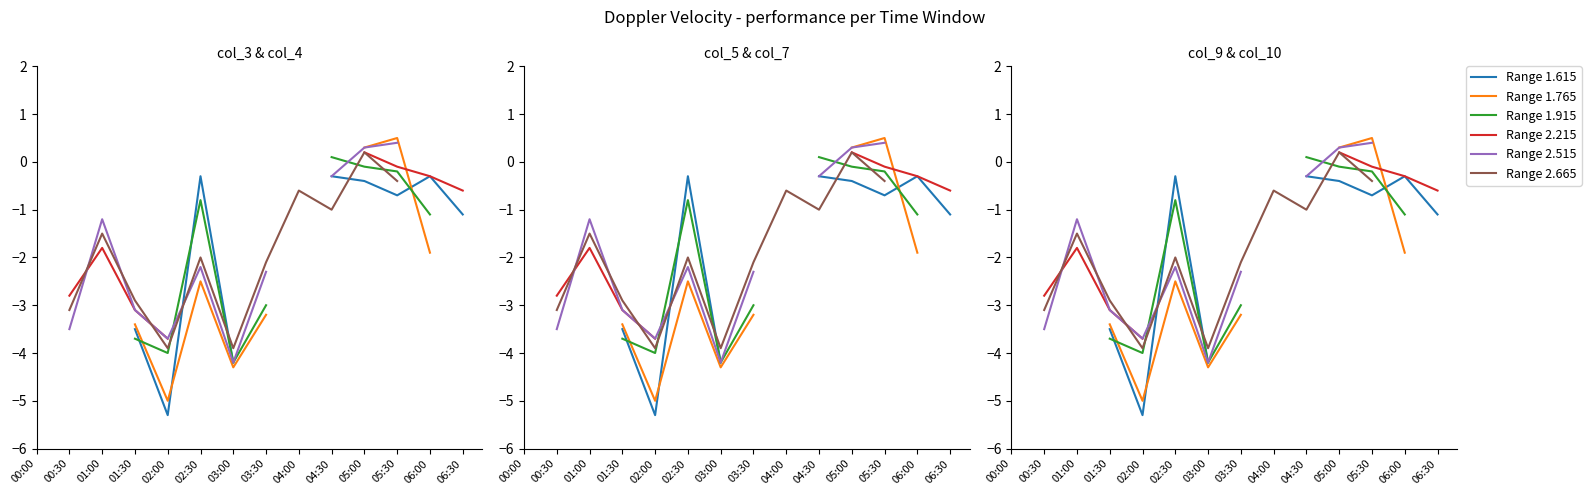

What is the label of the 2nd point from the right?

06:00